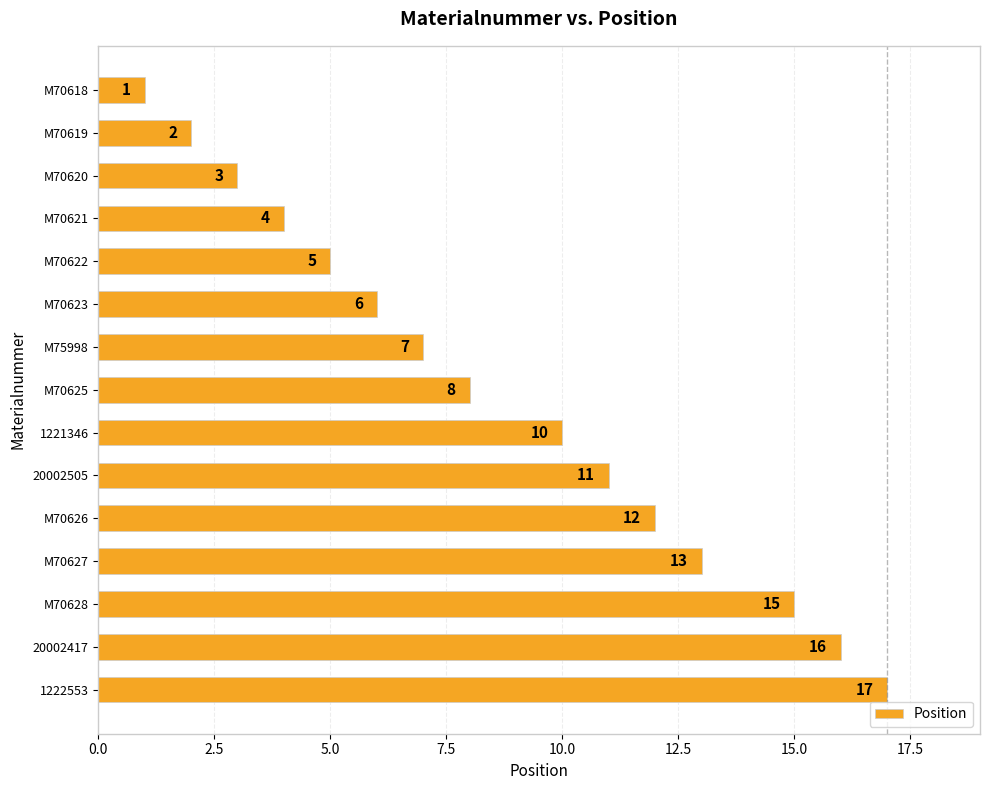

Where is the data nearest to the value 9?

M70625